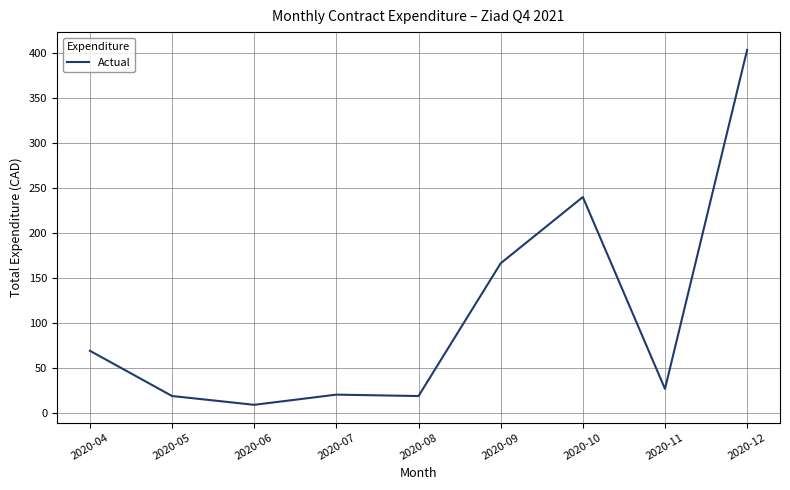

What is the difference between the second highest and minimum values?

230.7